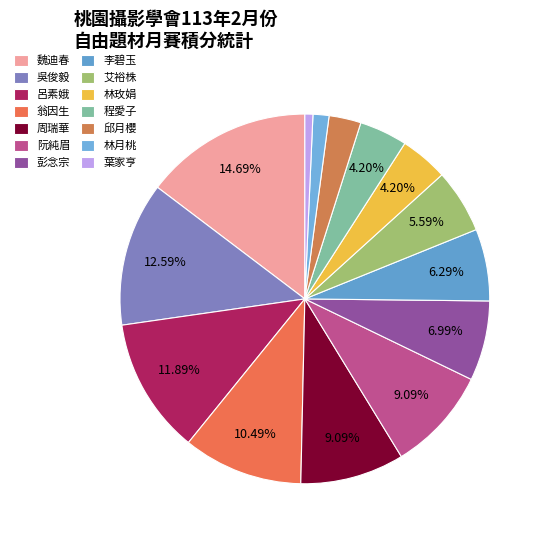

To the nearest percent, what is the combined percentage of 吳俊毅 and 呂素娥?

24%